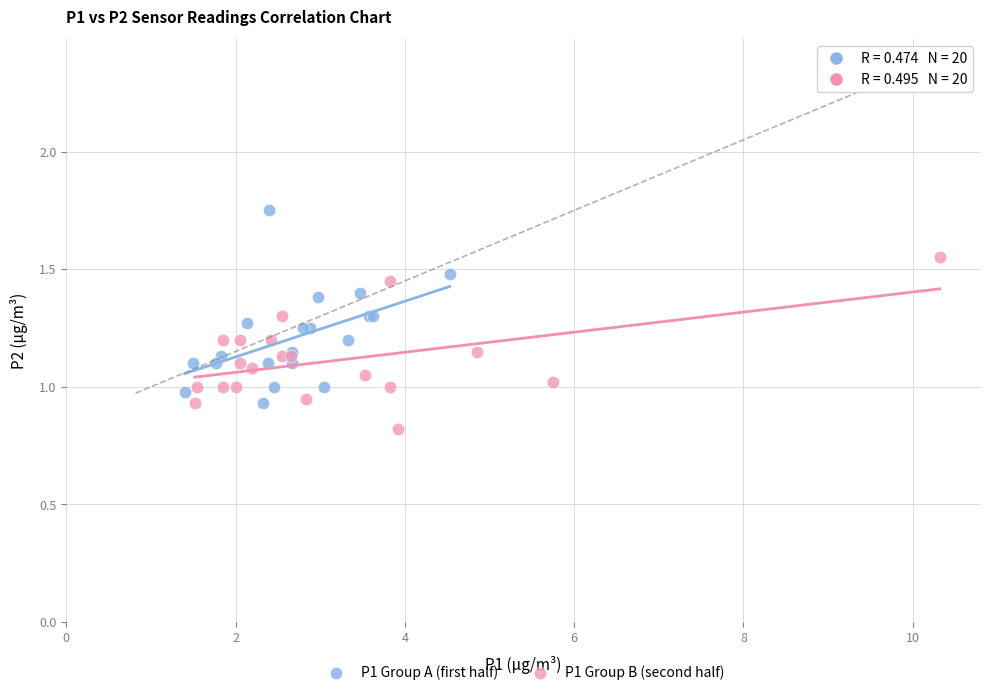

Which series has the widest spread of Y values?

P1 Group A (first half)